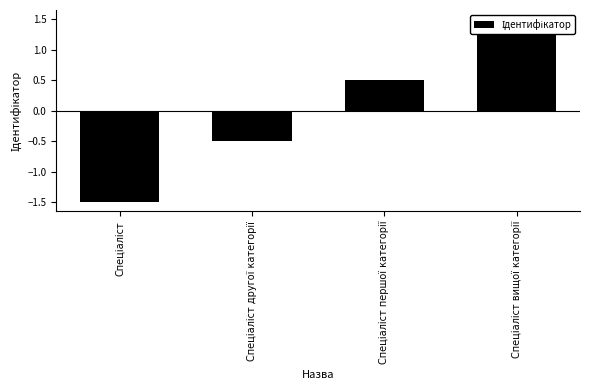

What is the sum of the values at Спеціаліст другої категорії and Спеціаліст?

-2.0